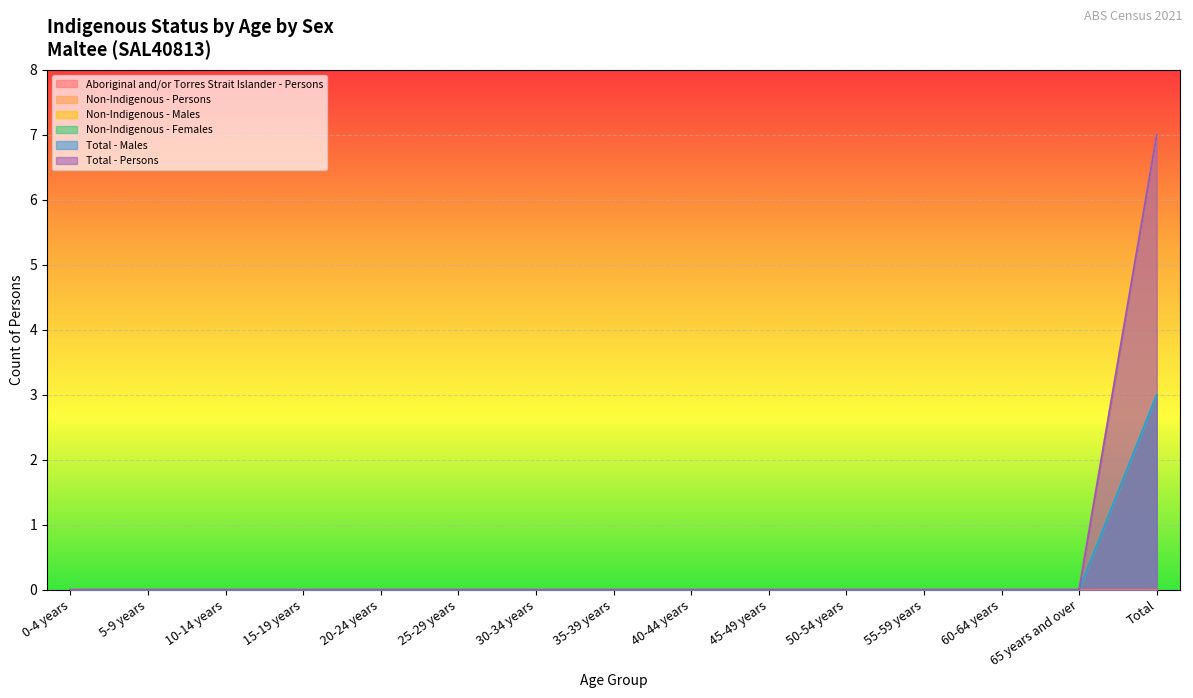

Does the chart display data point markers on the line(s)?

No